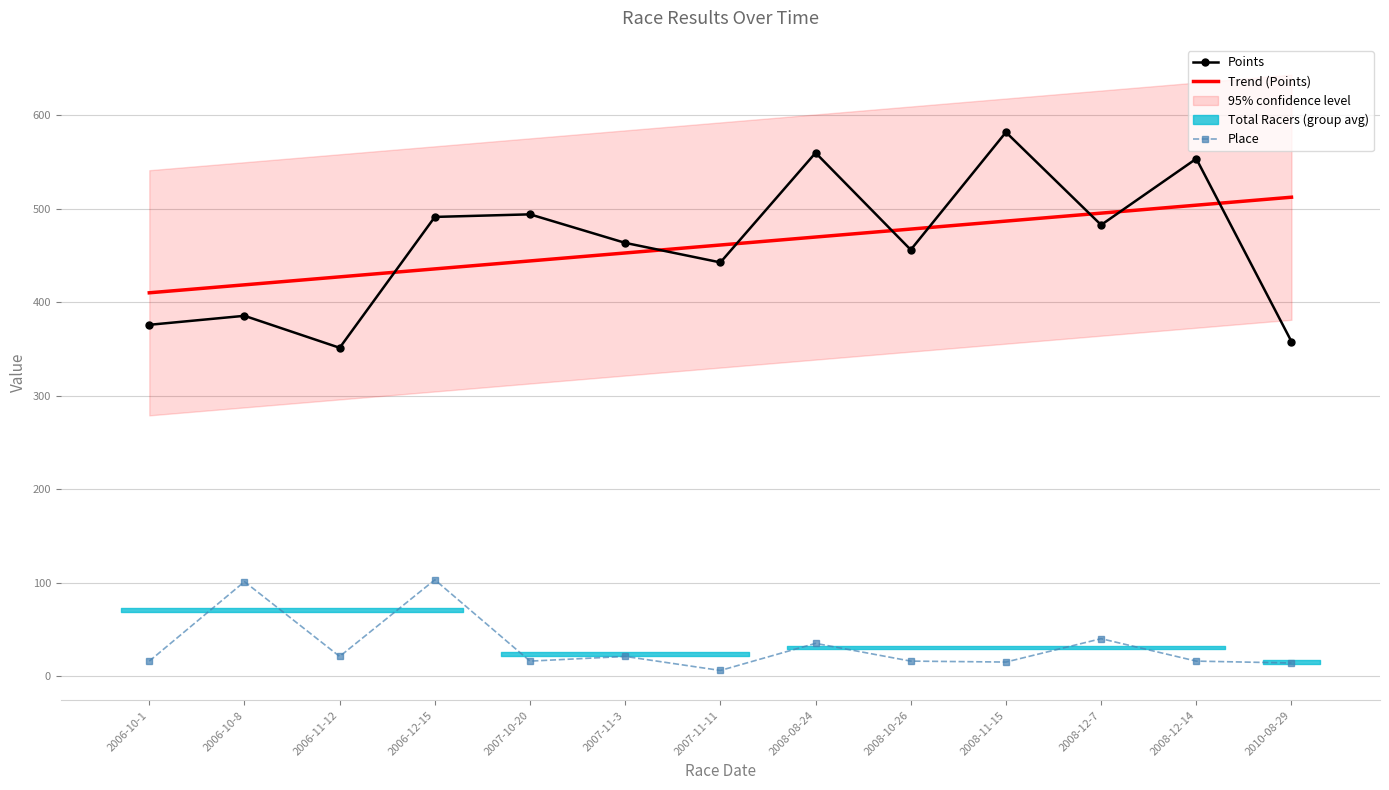

How many categories are shown in the chart?

13